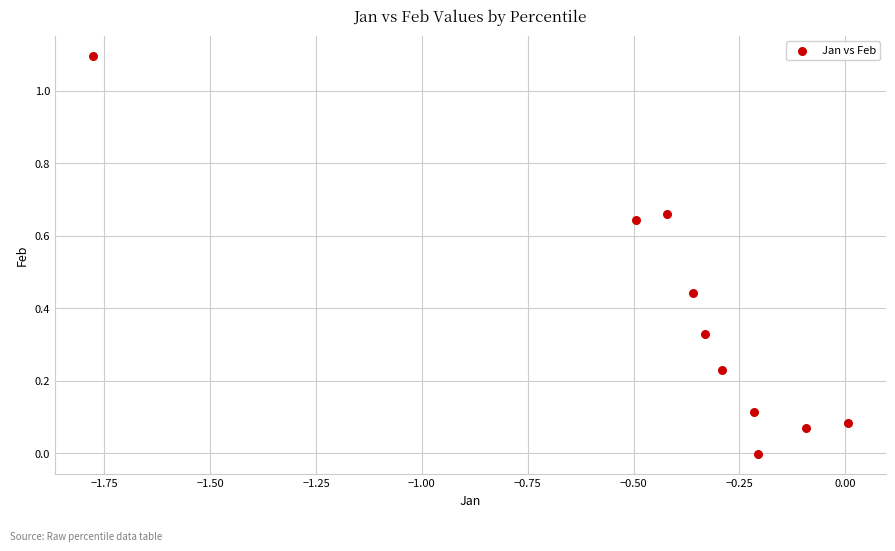

What is the range of X values (max minus min)?

1.8